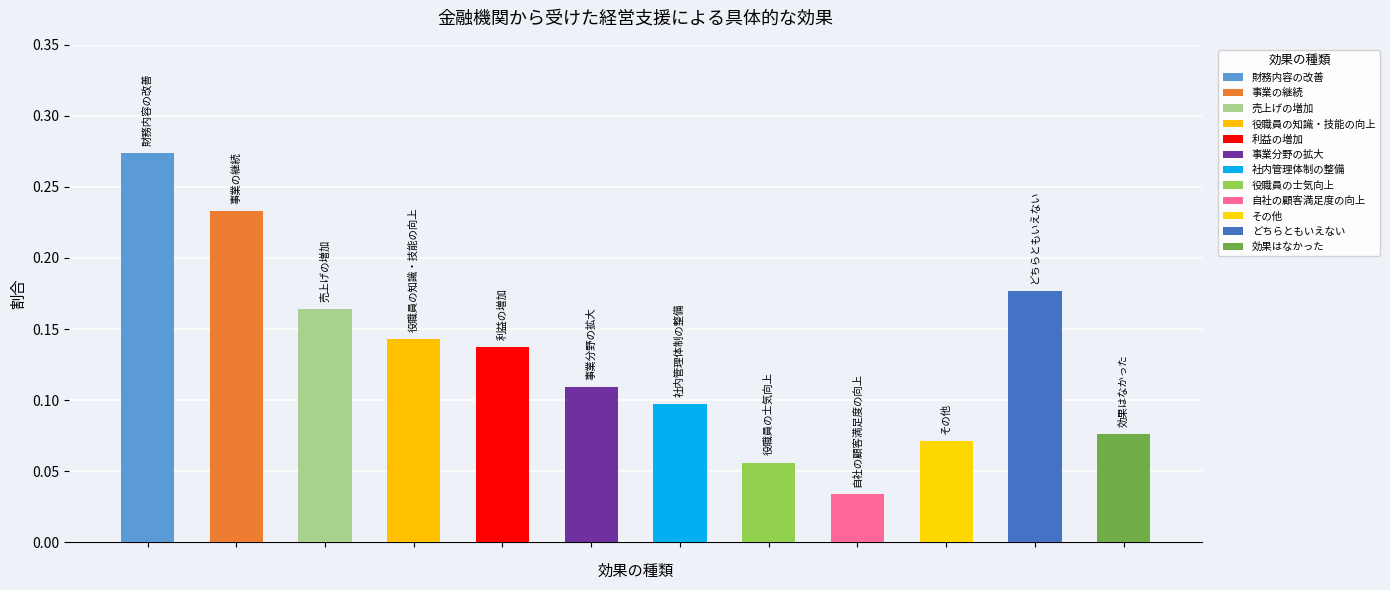

Reading left to right, list all the values displayed in this chart.

財務内容の改善=0.3	事業の継続=0.2	売上げの増加=0.2	役職員の知識・技能の向上=0.1	利益の増加=0.1	事業分野の拡大=0.1	社内管理体制の整備=0.1	役職員の士気向上=0.1	自社の顧客満足度の向上=0.0	その他=0.1	どちらともいえない=0.2	効果はなかった=0.1